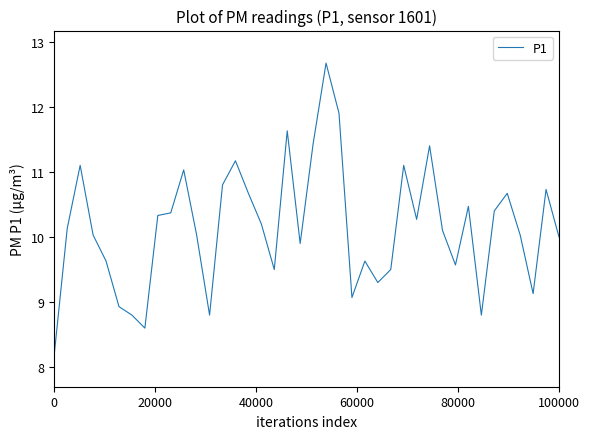

What is the smallest value displayed?

8.2